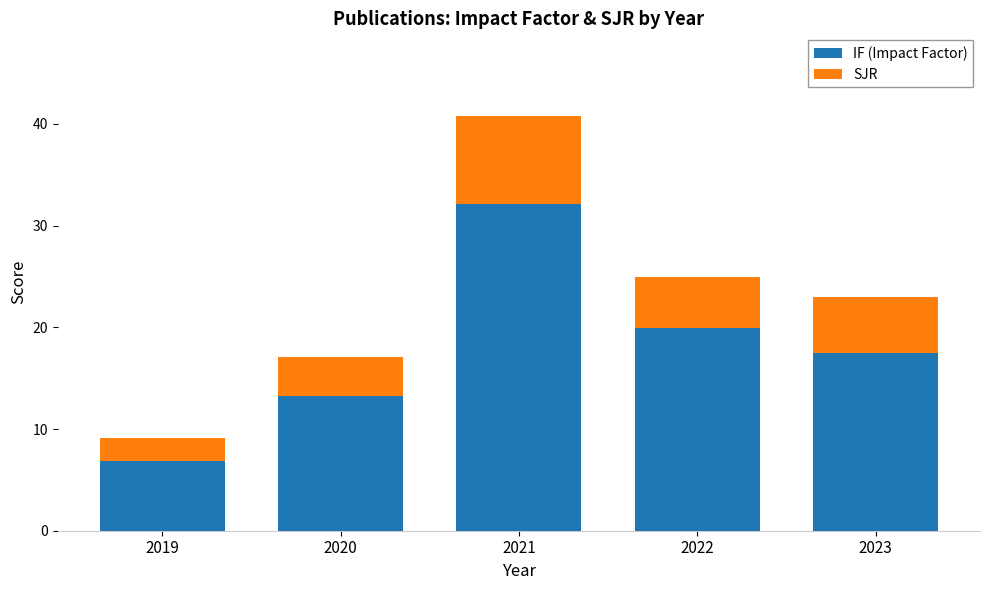

What is the lowest value of the IF (Impact Factor) series?

6.9